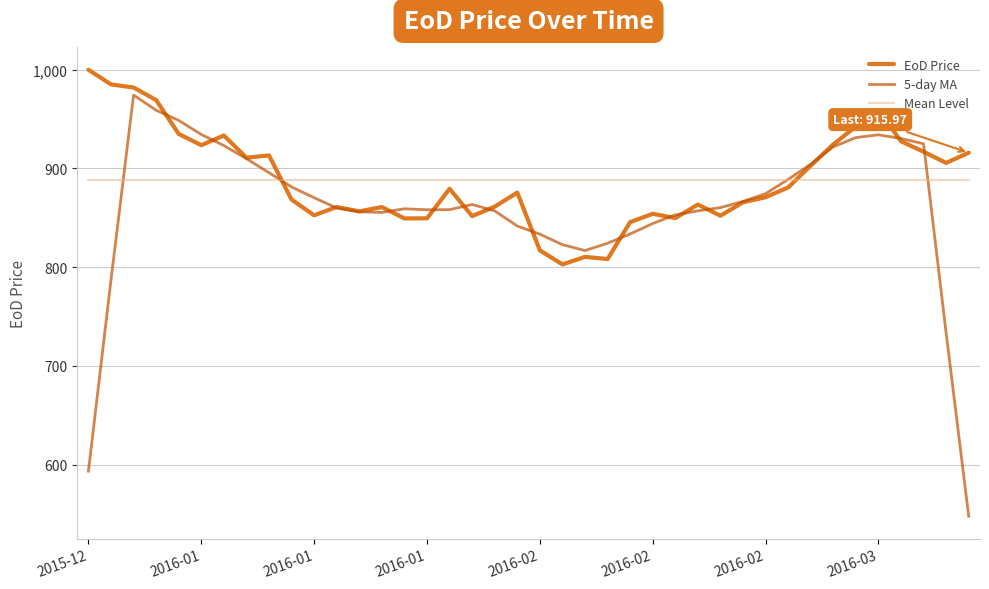

List the series in order of their peak value, highest first.

EoD Price, 5-day MA, Mean Level